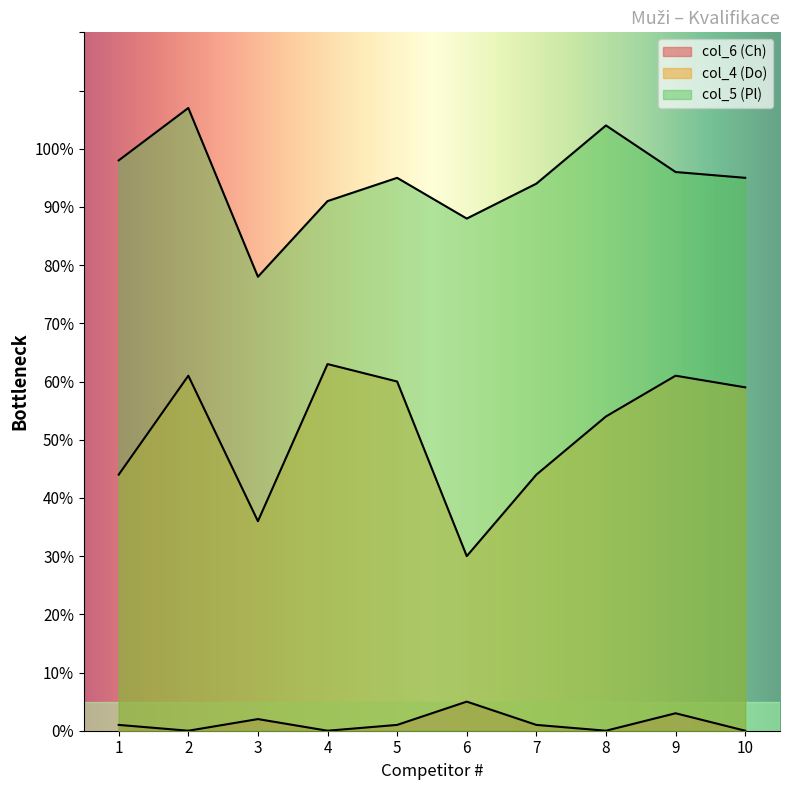

Rank the series by their maximum value, from highest to lowest.

col_5 (Pl), col_4 (Do), col_6 (Ch)